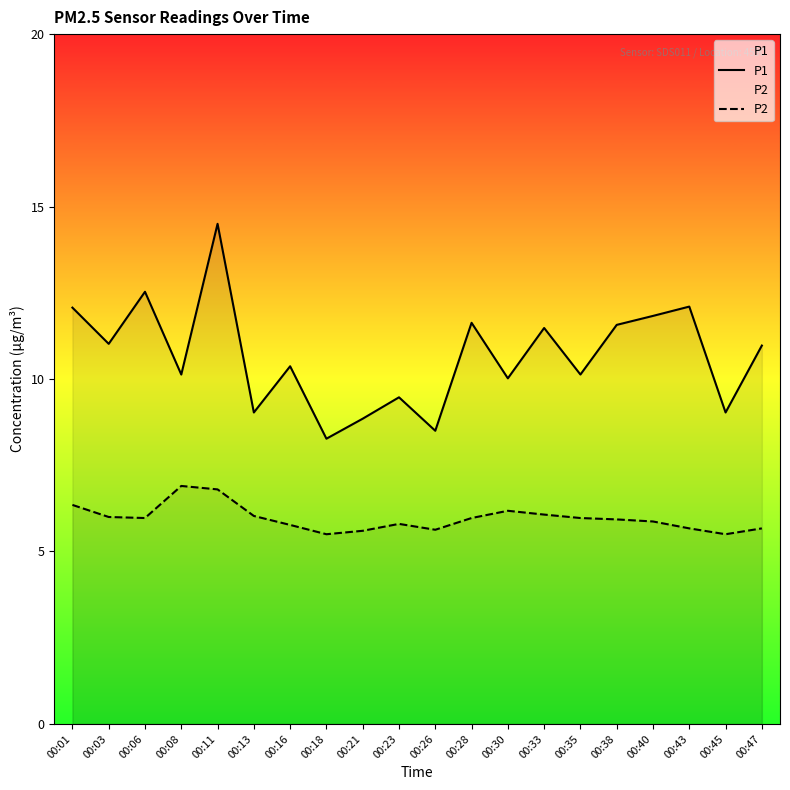

True or false: P1 and P2 intersect in this chart.

False